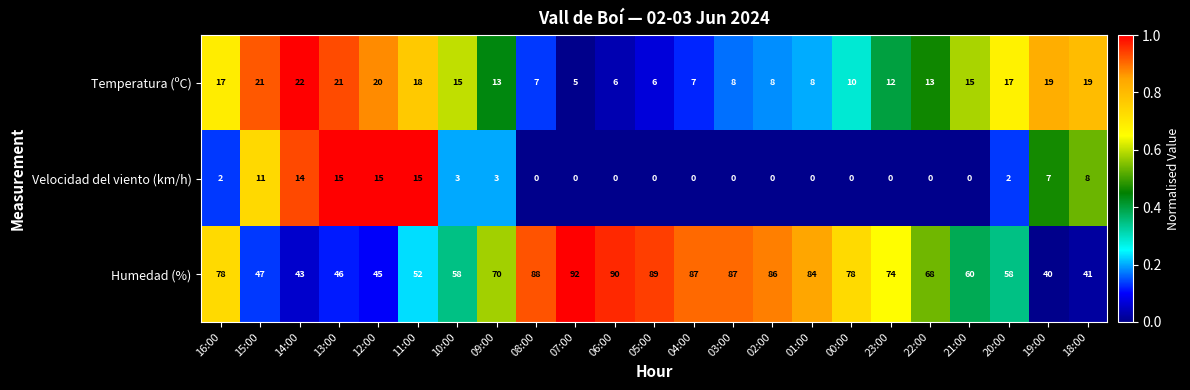

True or false: Velocidad del viento (km/h) has a value of 8 at 04:00.

False